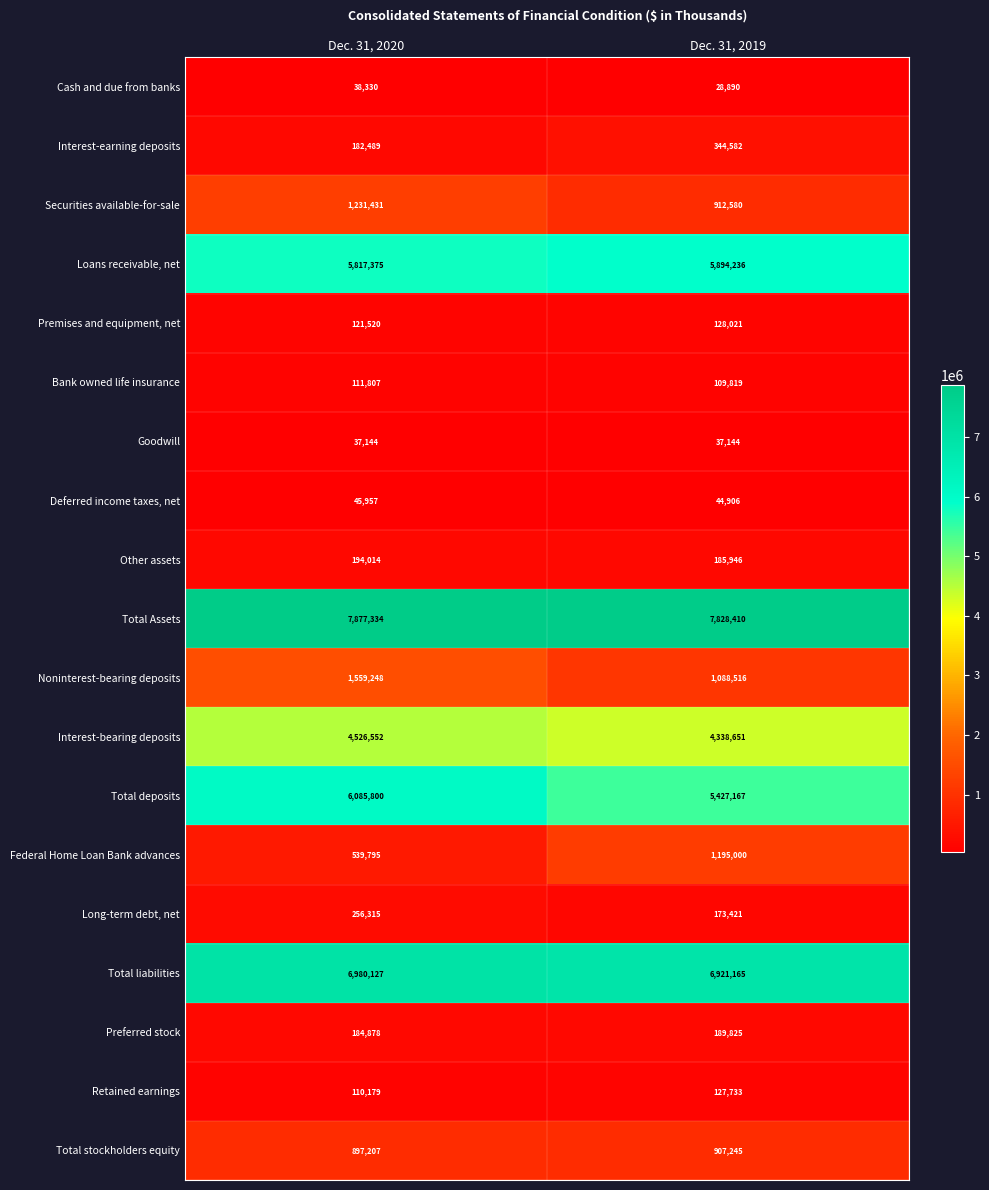

What is the sum of the Cash and due from banks values at Dec. 31, 2020 and Dec. 31, 2019?

67220